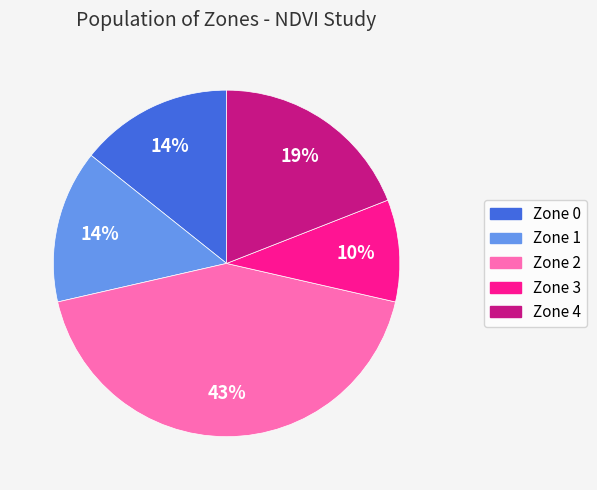

Is it true that Zone 2 is 43% of the pie?

True